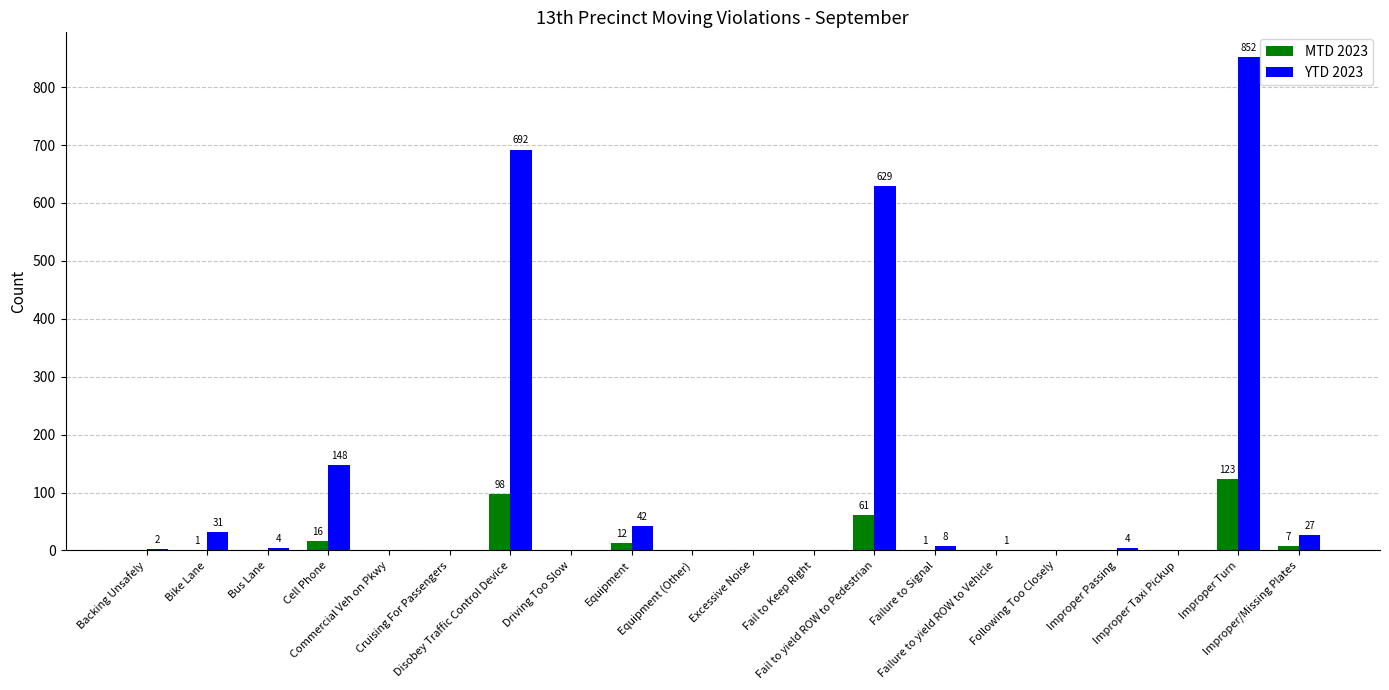

Is the value of YTD 2023 at Cell Phone greater than the value of MTD 2023 at Equipment?

Yes